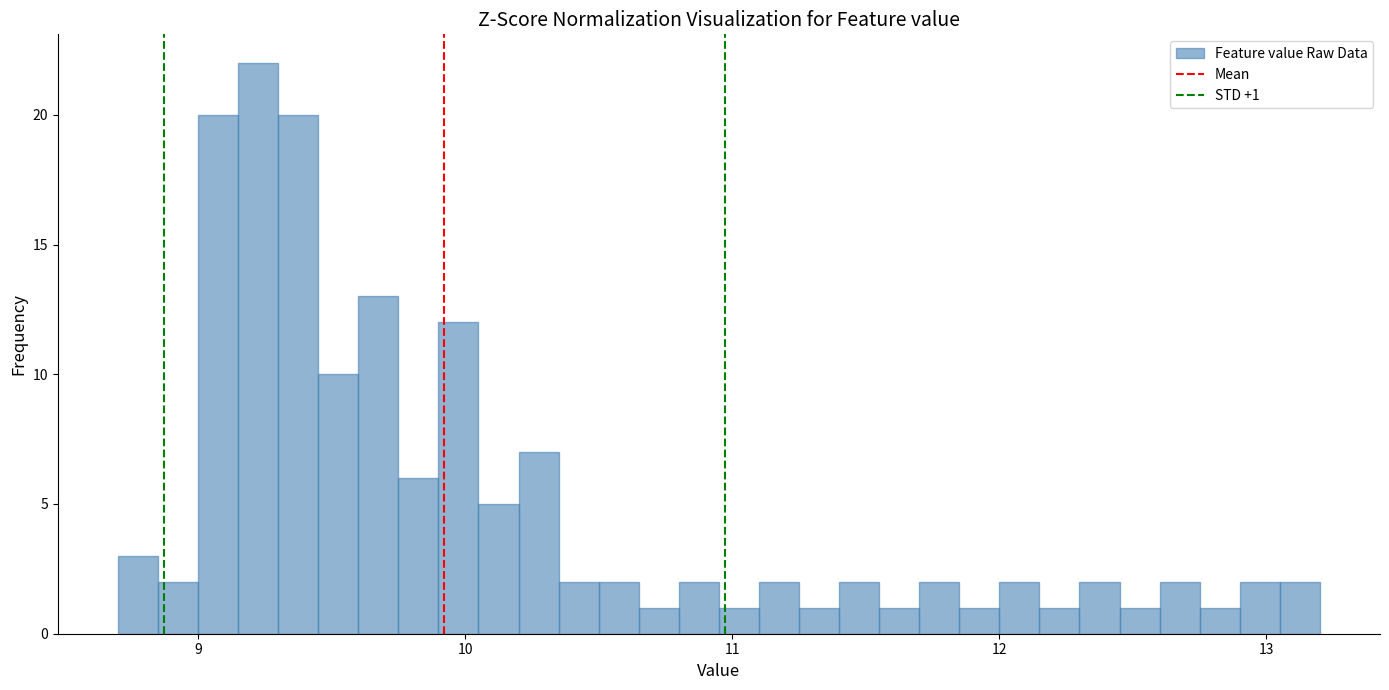

Around what value on the x-axis is the tallest bar? Give the approximate position of its centre, as read against the axis.

9.2